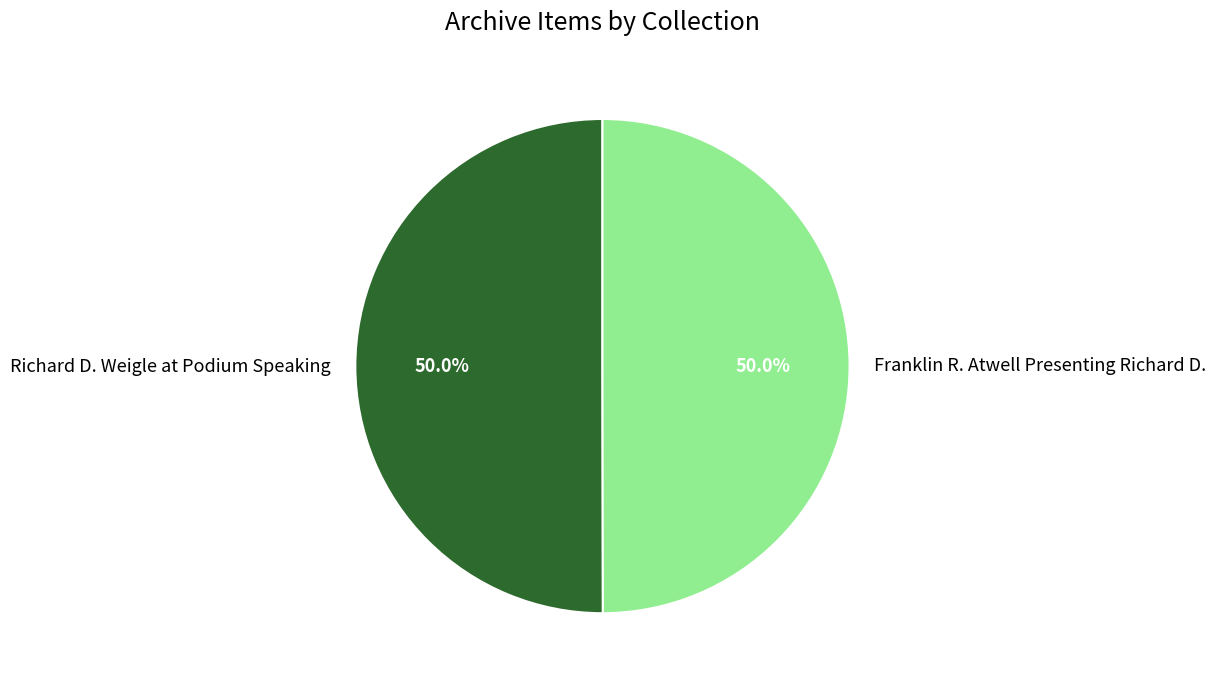

Combined, what portion of the pie is Franklin R. Atwell Presenting Richard D. and Richard D. Weigle at Podium Speaking?

100.0%